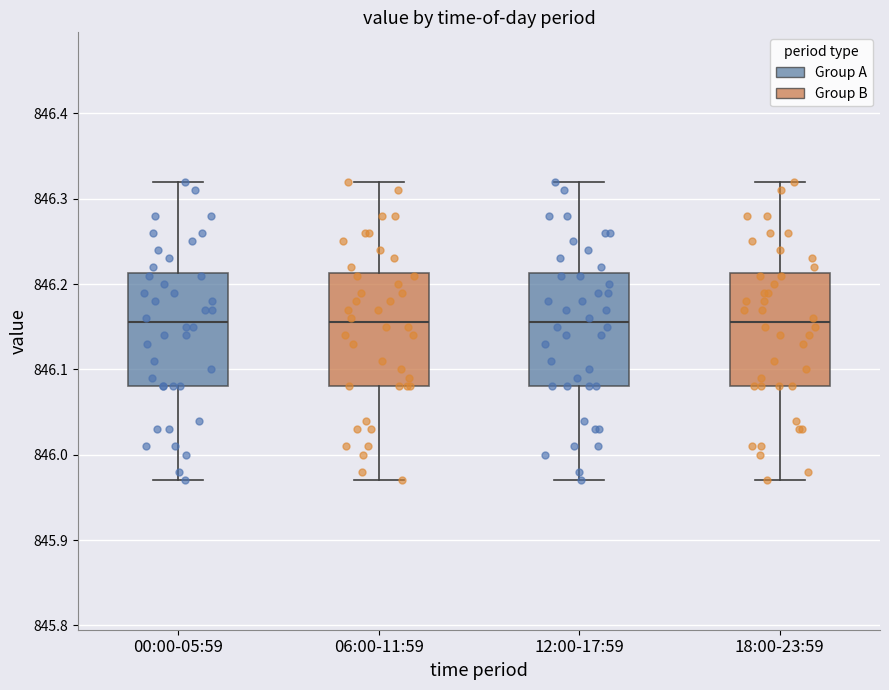

Where is the lower edge of the box for 12:00-17:59 on the y-axis? The values are not printed on the chart, so give them approximately, as read against the axis.

846.08